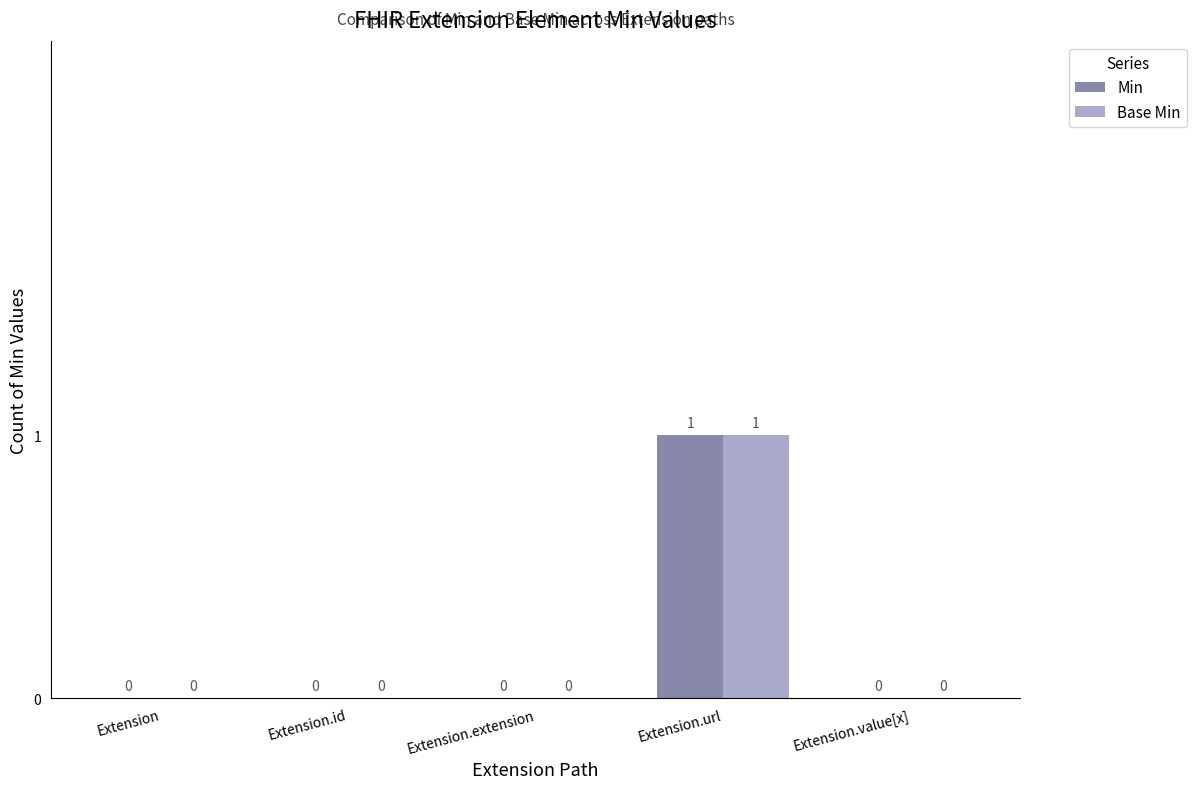

How many groups of bars are there?

5